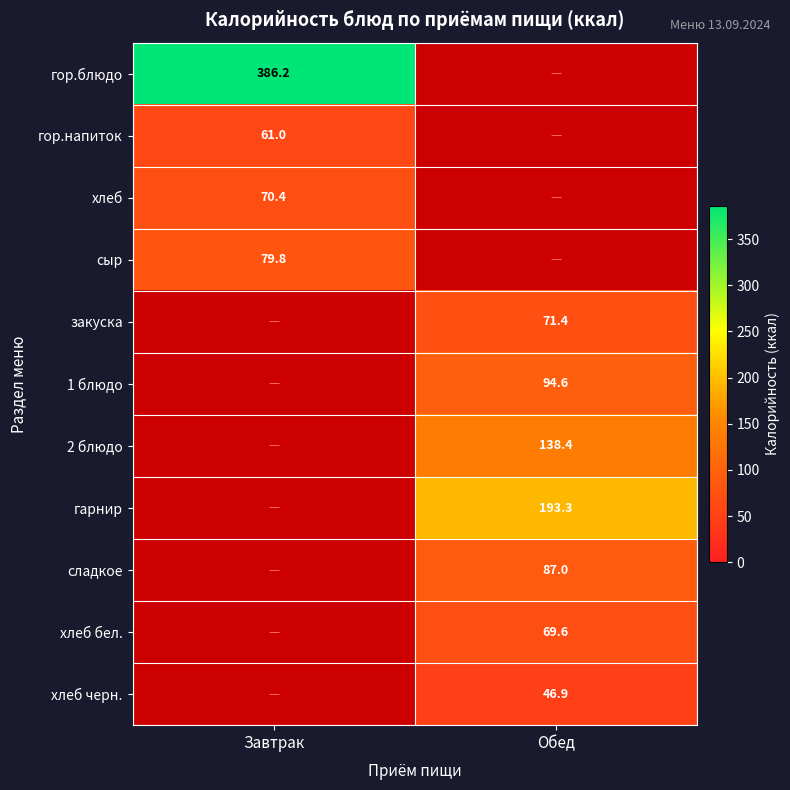

How many series are shown in this chart?

11